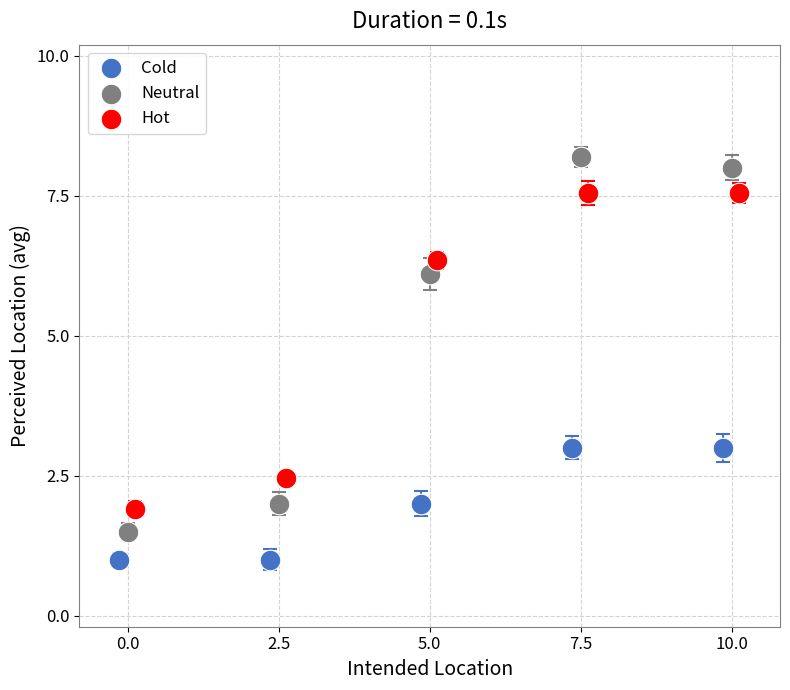

Which series reaches the maximum Y coordinate?

Neutral